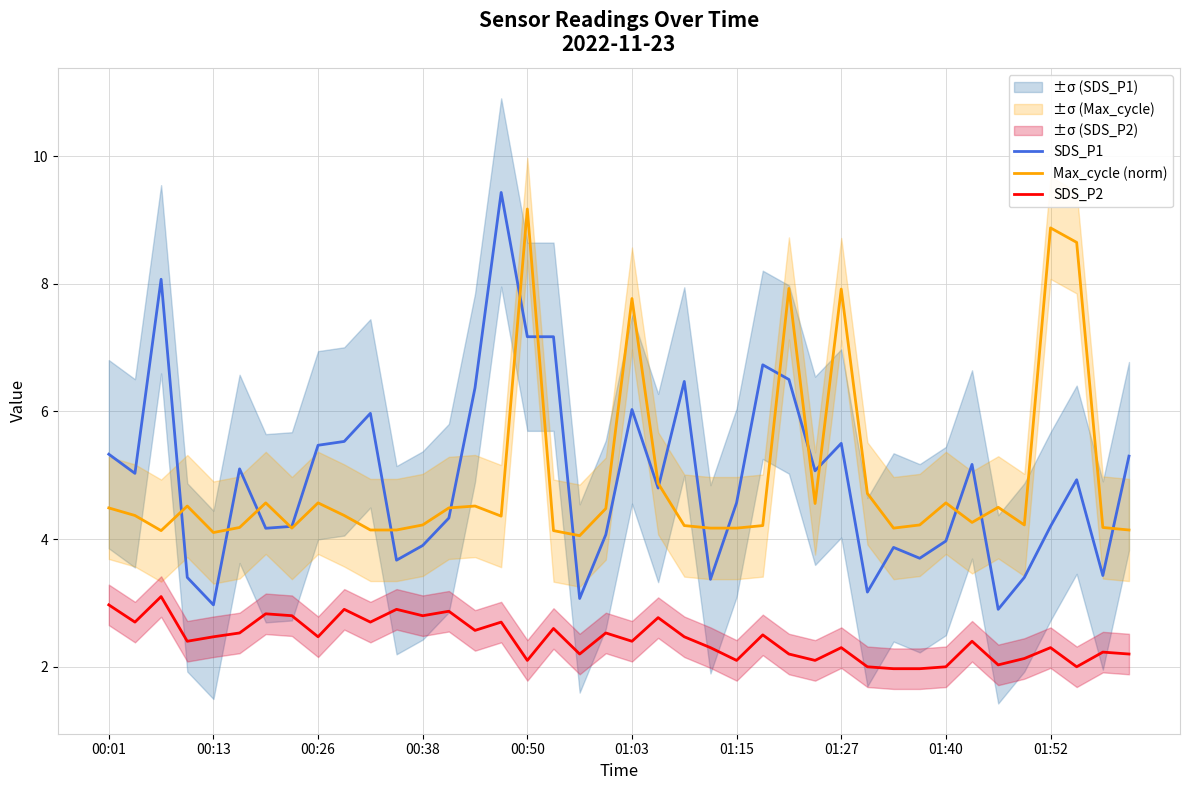

How many lines are shown in the chart?

3